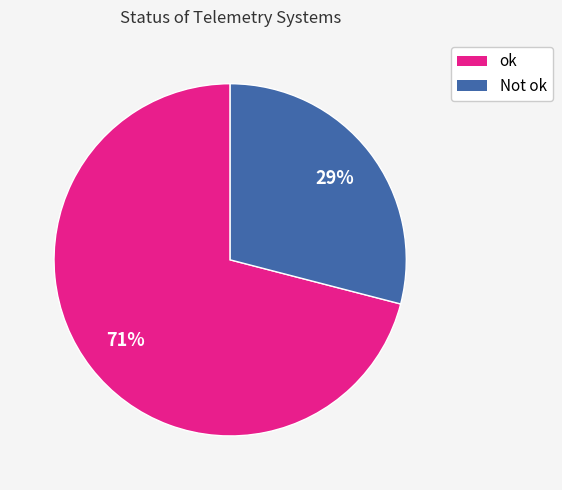

Which category has the biggest portion of the pie?

ok